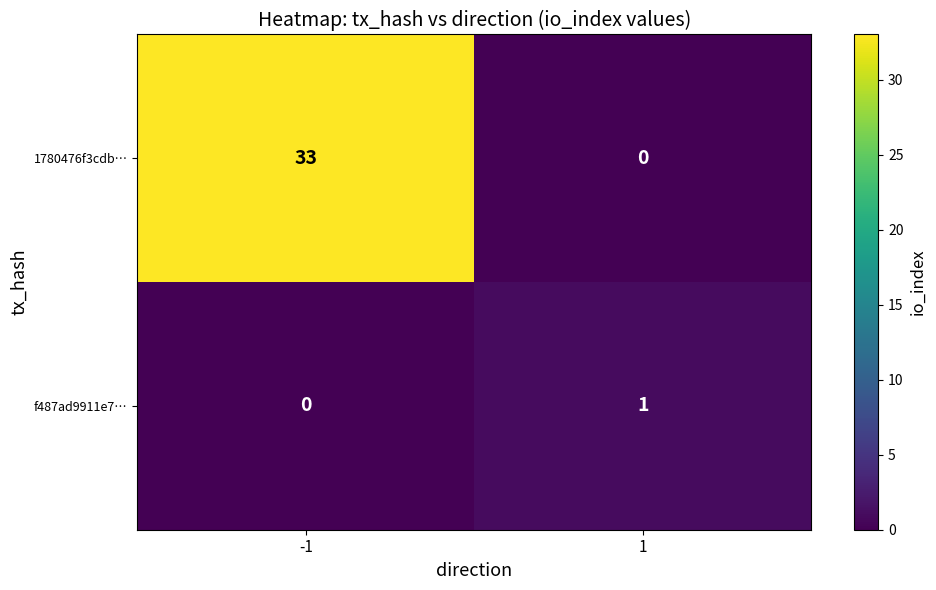

Reading right to left, what are all the values shown in this chart?

1780476f3cdb…: 1=0	-1=33
f487ad9911e7…: 1=1	-1=0